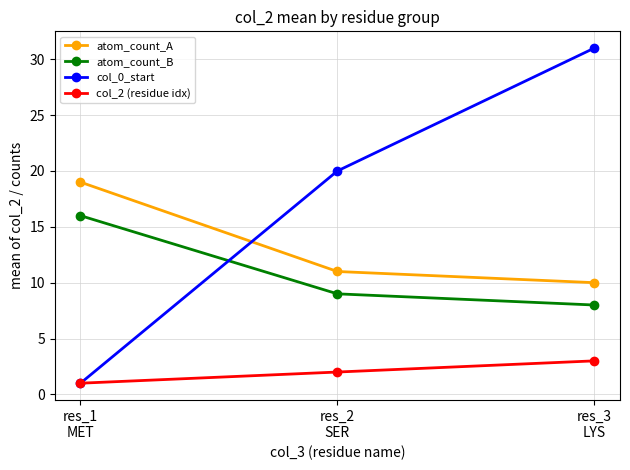

True or false: atom_count_B has a value of 8 at res_3
LYS.

True